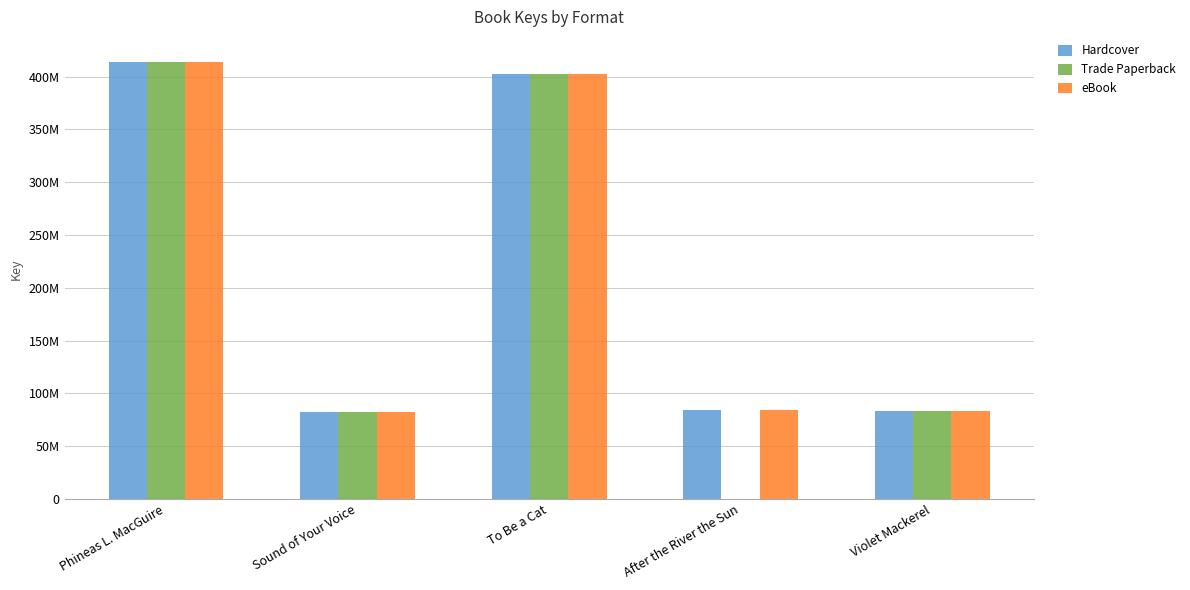

Which has a higher value, Sound of Your Voice or Violet Mackerel?

Violet Mackerel